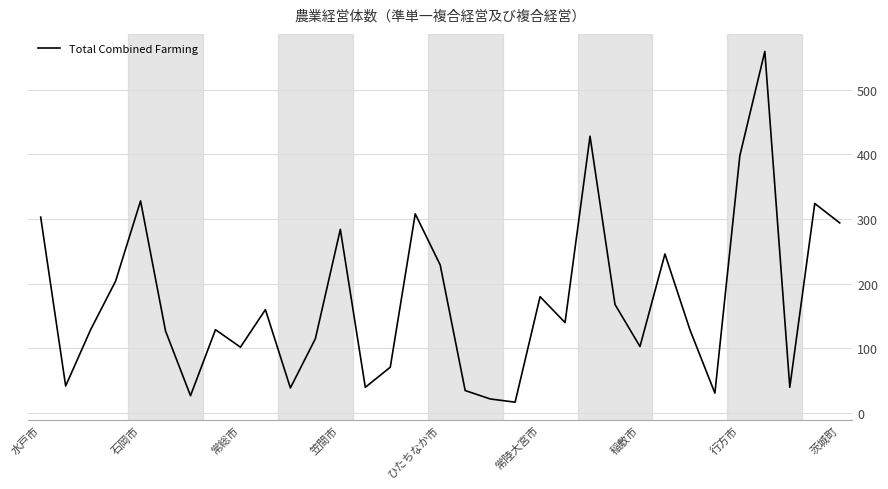

What is the minimum value shown in the chart?

17